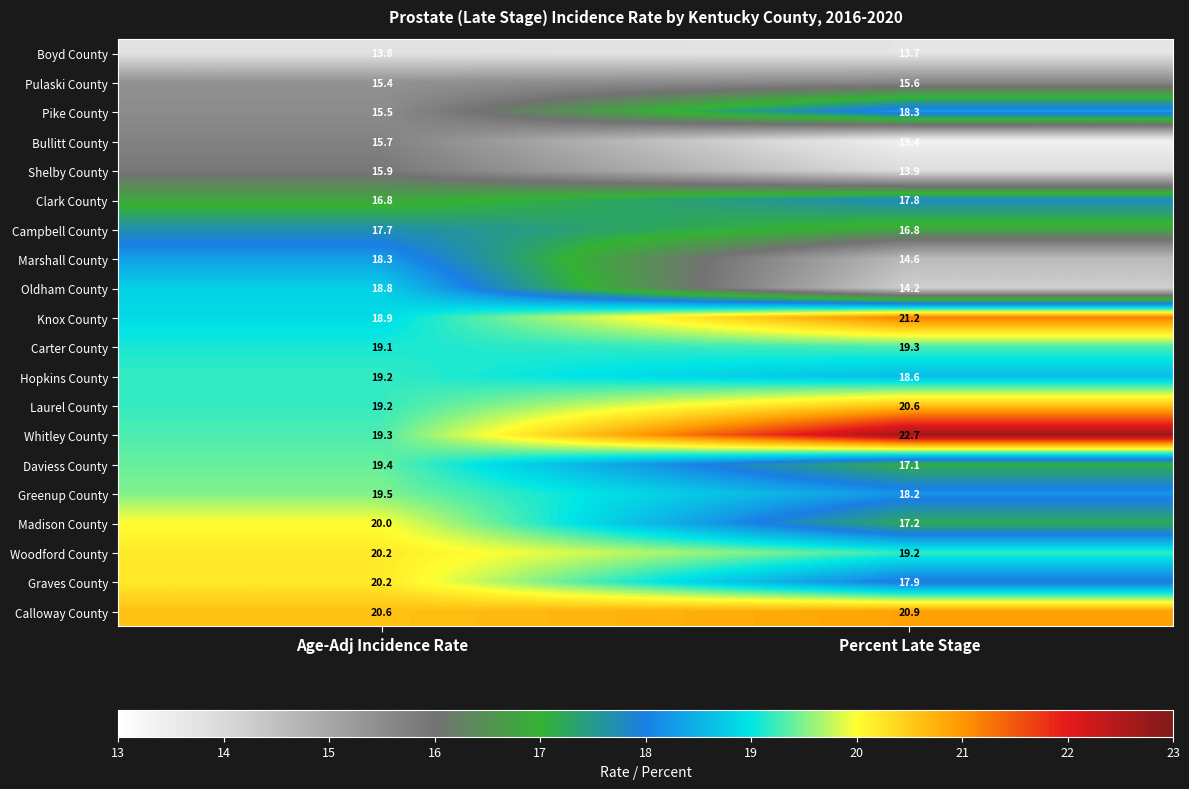

How many distinct data groups are displayed?

20